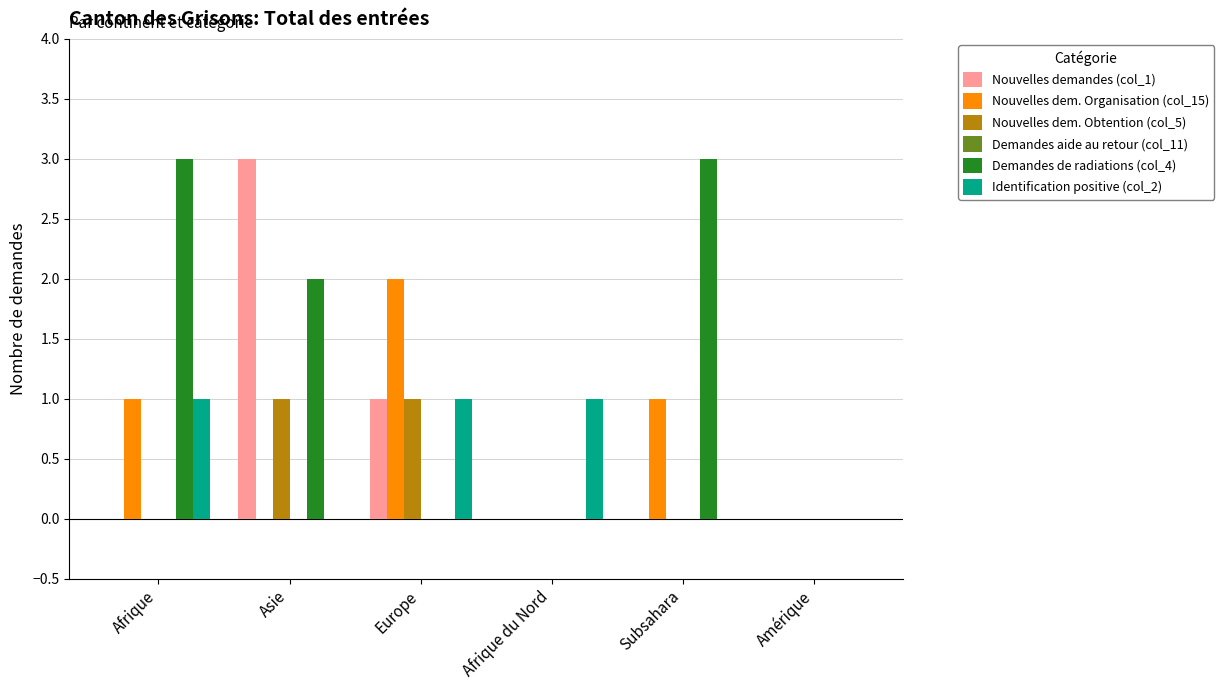

Reading left to right, what are all the values shown in this chart?

Nouvelles demandes (col_1): Afrique=0	Asie=3	Europe=1	Afrique du Nord=0	Subsahara=0	Amérique=0
Nouvelles dem. Organisation (col_15): Afrique=1	Asie=0	Europe=2	Afrique du Nord=0	Subsahara=1	Amérique=0
Nouvelles dem. Obtention (col_5): Afrique=0	Asie=1	Europe=1	Afrique du Nord=0	Subsahara=0	Amérique=0
Demandes de radiations (col_4): Afrique=3	Asie=2	Europe=0	Afrique du Nord=0	Subsahara=3	Amérique=0
Identification positive (col_2): Afrique=1	Asie=0	Europe=1	Afrique du Nord=1	Subsahara=0	Amérique=0